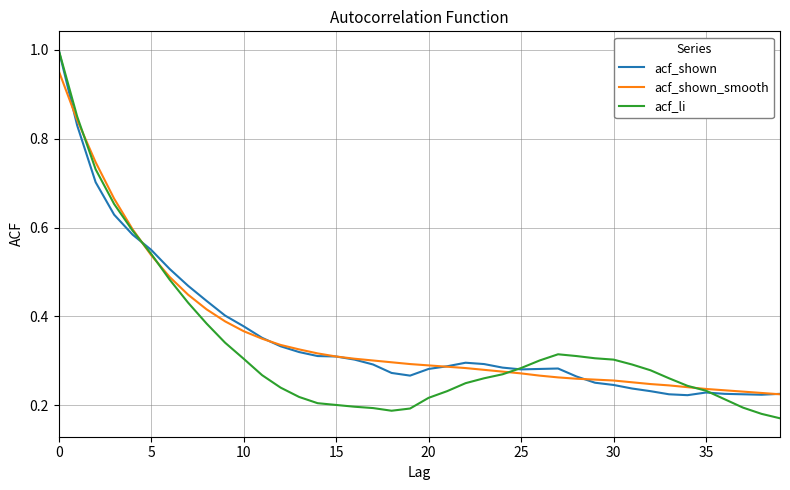

Which series has the widest spread of values?

acf_li